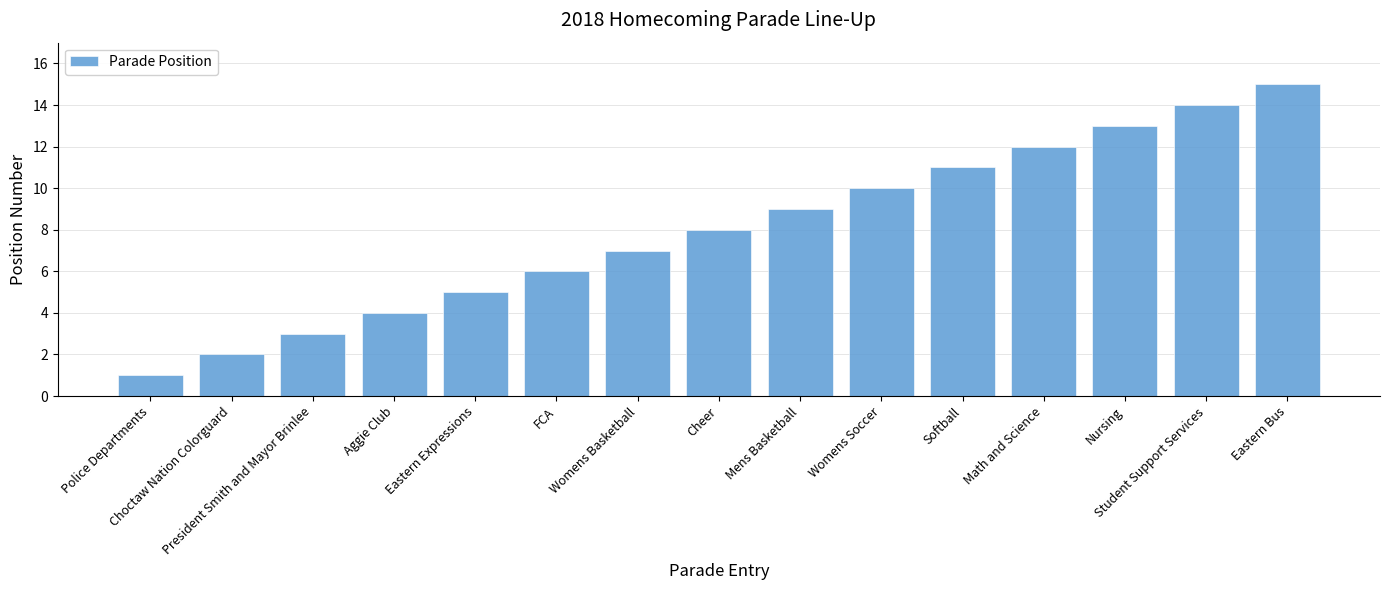

Reading left to right, list all the values displayed in this chart.

Police Departments=1	Choctaw Nation Colorguard=2	President Smith and Mayor Brinlee=3	Aggie Club=4	Eastern Expressions=5	FCA=6	Womens Basketball=7	Cheer=8	Mens Basketball=9	Womens Soccer=10	Softball=11	Math and Science=12	Nursing=13	Student Support Services=14	Eastern Bus=15